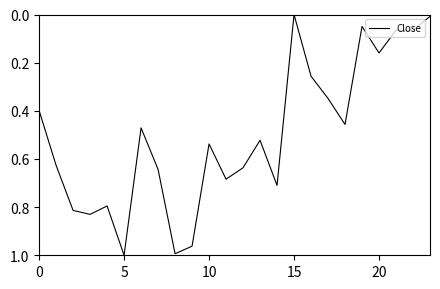

Is this an area chart (filled region under the line)?

No